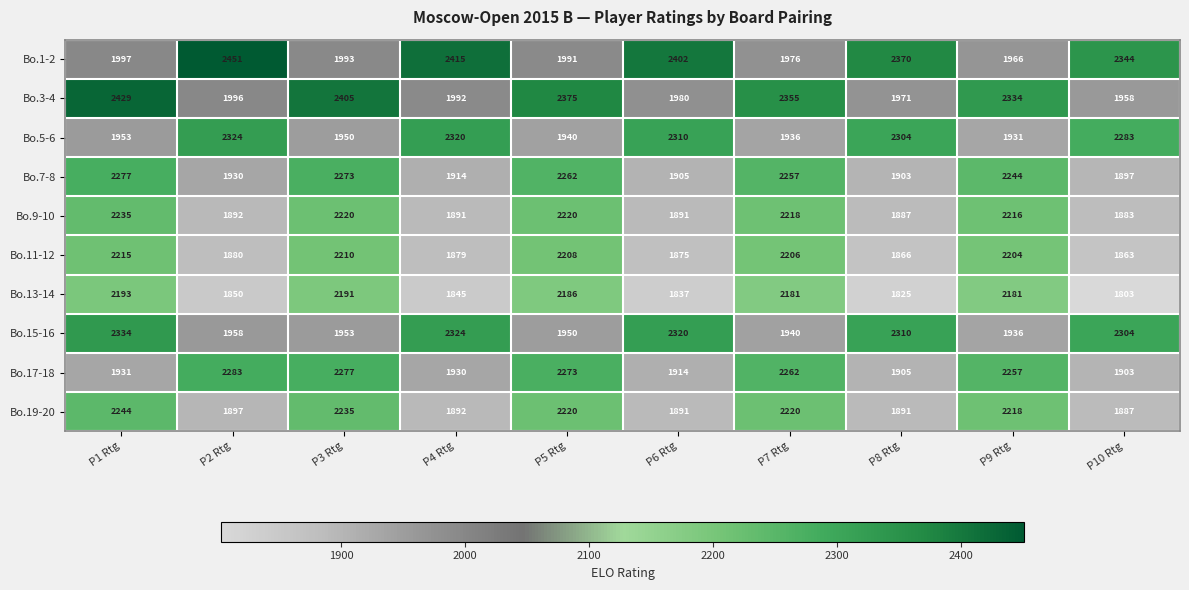

What is the difference between the second highest and minimum values in the Bo.11-12 series?

347